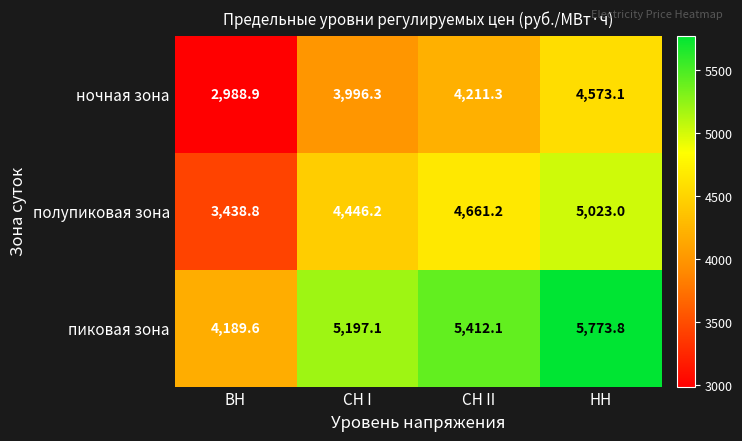

What is the sum of all полупиковая зона values?

17569.2